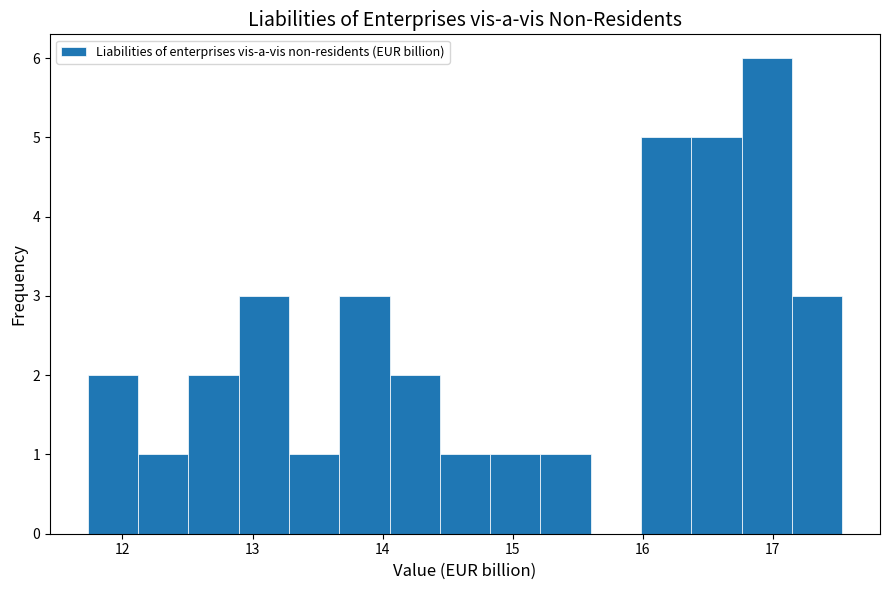

Read against the x-axis, roughly where is the centre of the tallest bar?

17.0